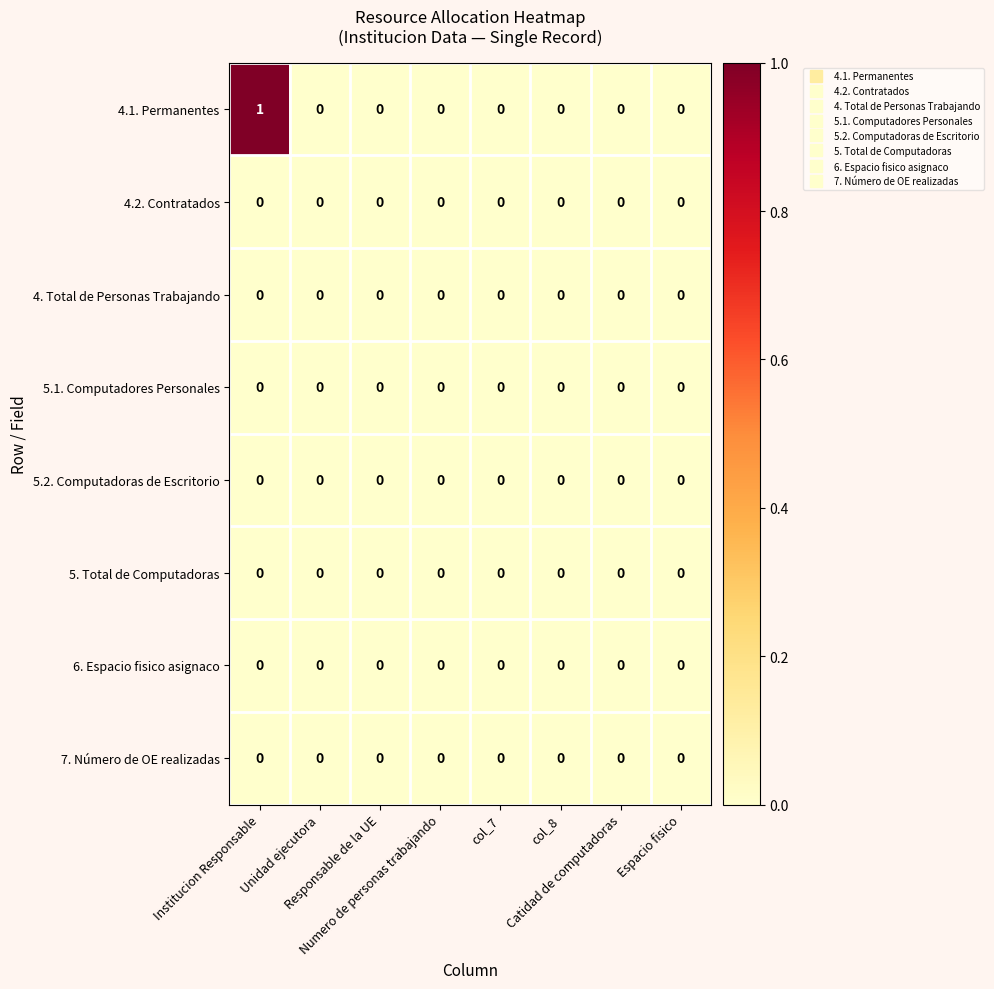

Which series has the widest spread of values?

4.1. Permanentes